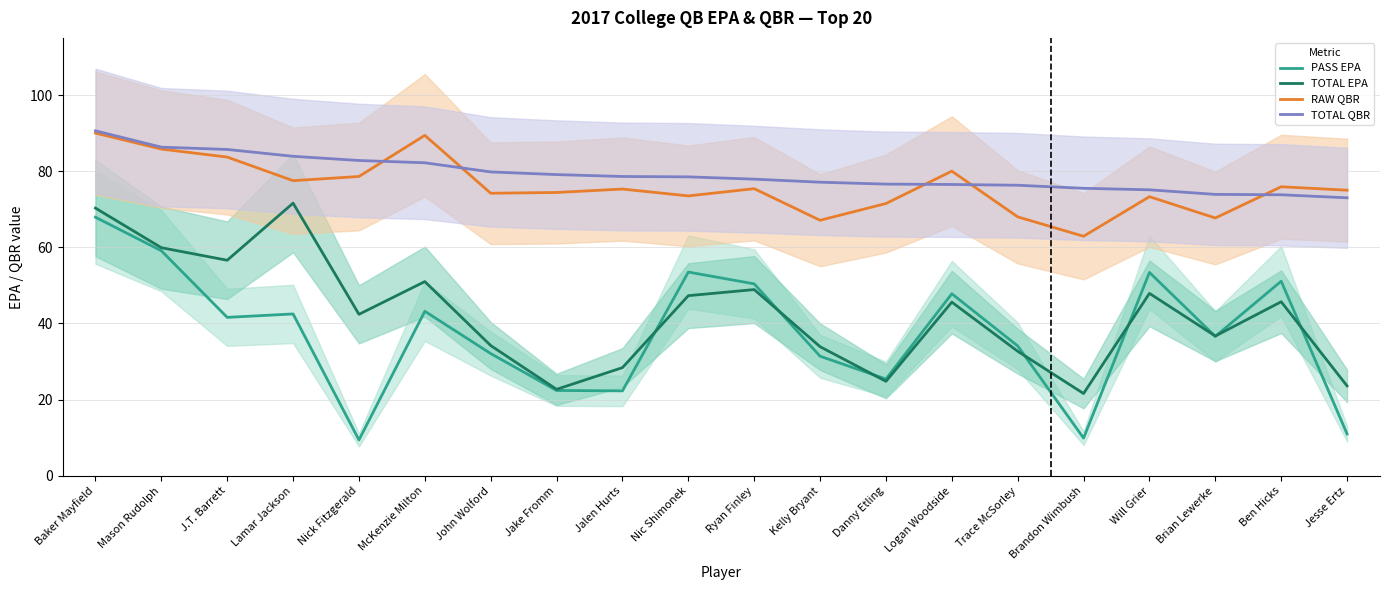

What is the difference between the maximum and second lowest values in the TOTAL QBR series?

16.8